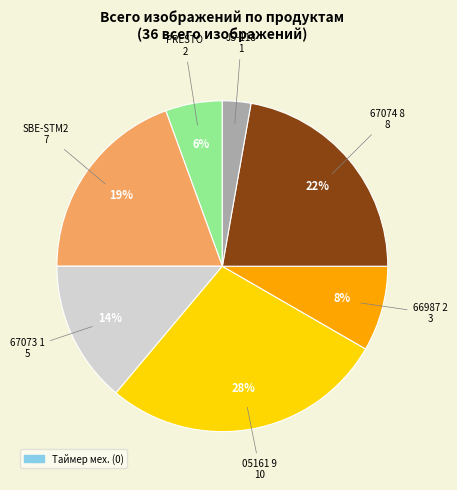

To the nearest percent, what is the average slice percentage?

14%